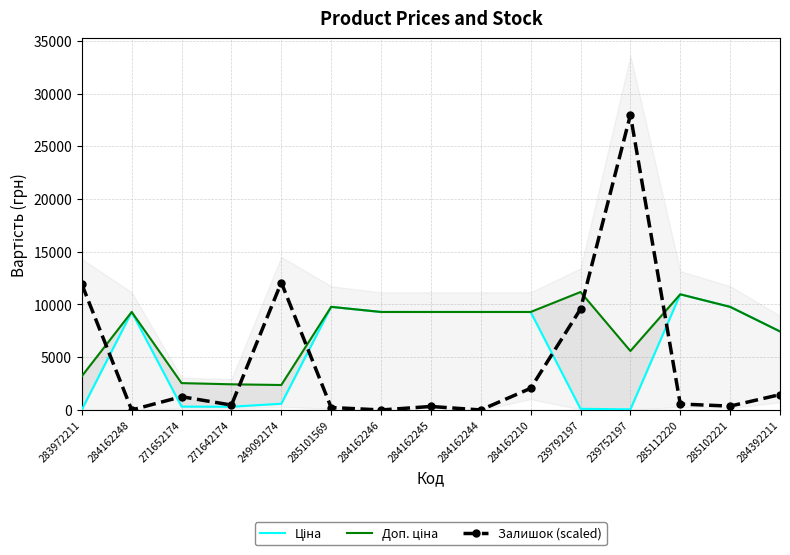

How many times do Залишок (scaled) and Доп. ціна cross each other?

5